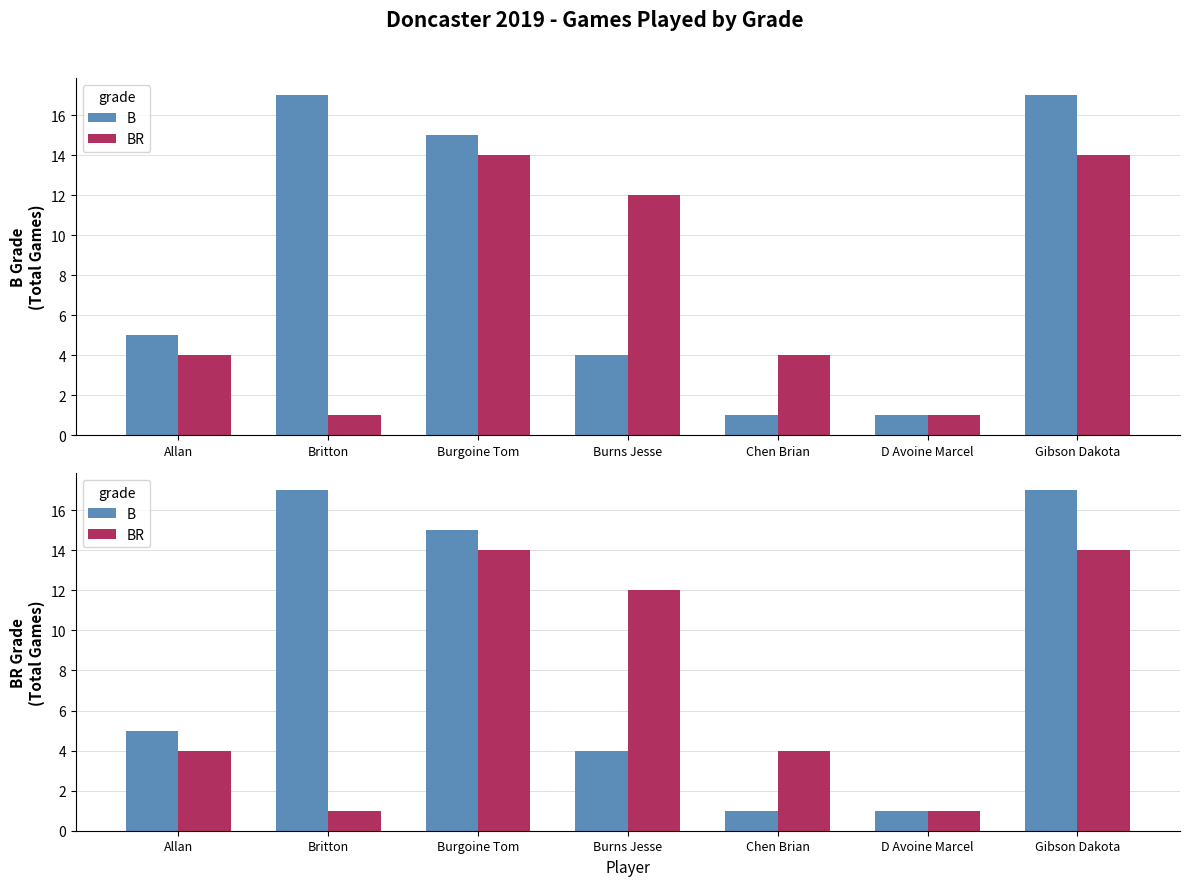

Rank the series by their maximum value, from lowest to highest.

BR, B